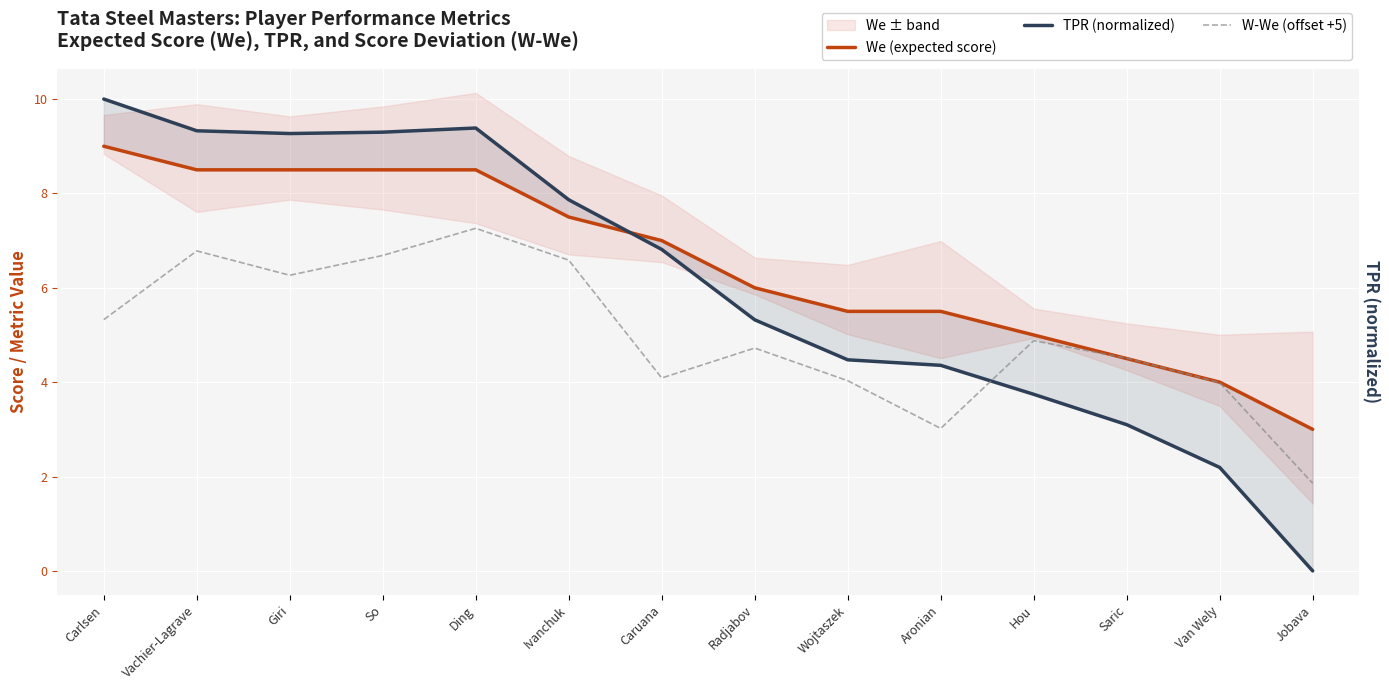

Which series has the largest total across all categories?

We (expected score)